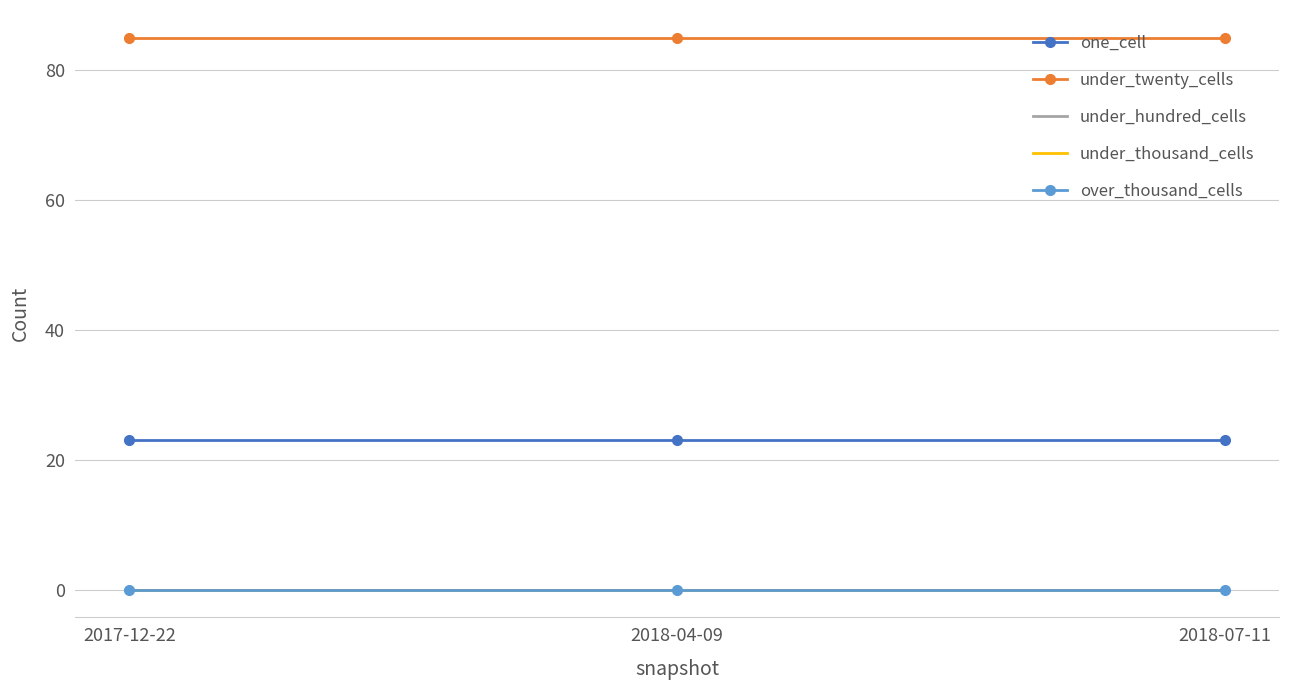

Where is over_thousand_cells nearest to the value 0?

2017-12-22